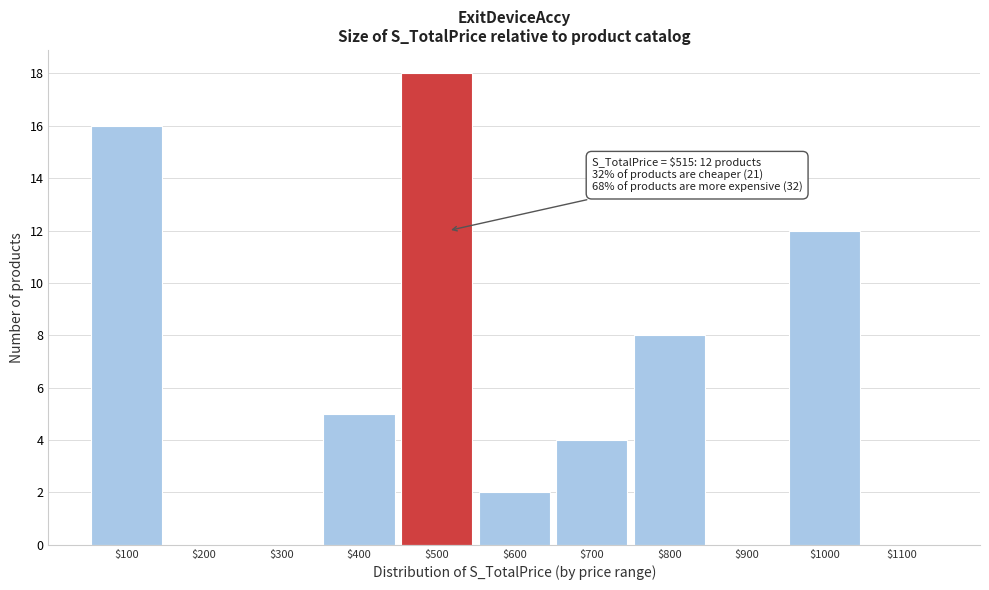

At which label is the value closest to 9?

$800